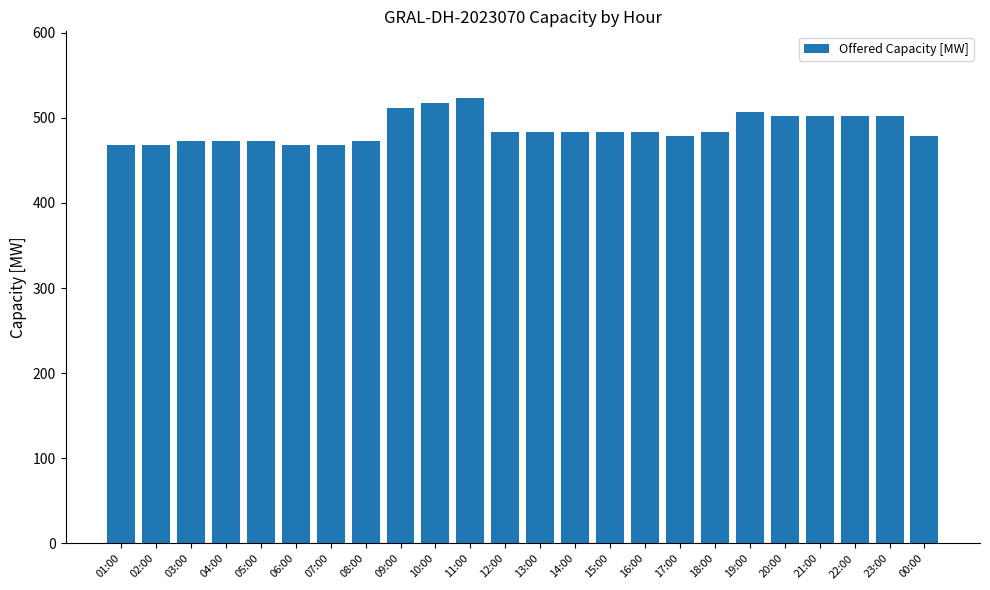

What is the change in value from 16:00 to 20:00?

+19